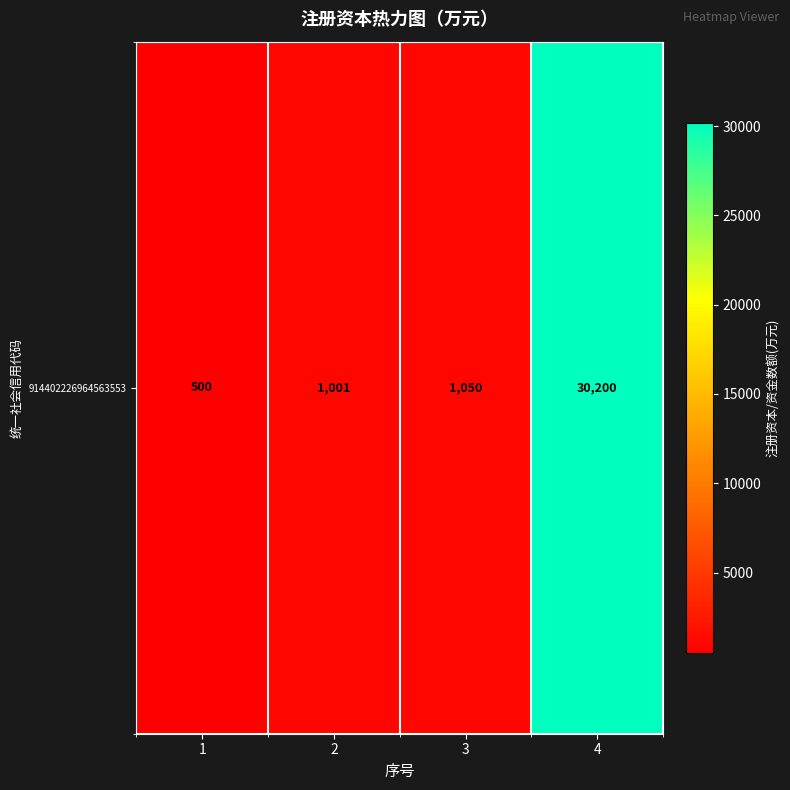

Between 1 and 2, which is larger?

2